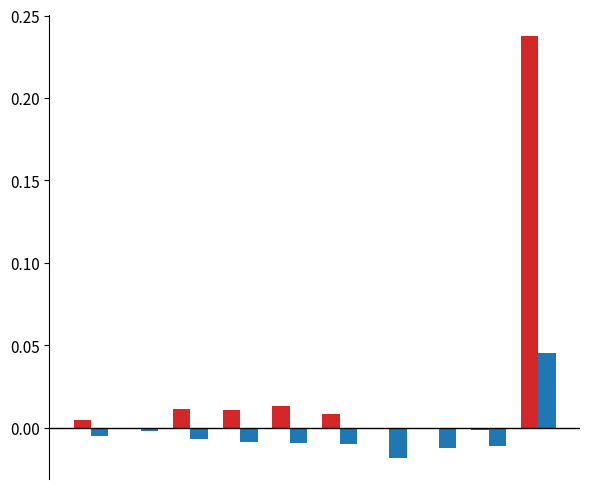

How many distinct data groups are displayed?

2